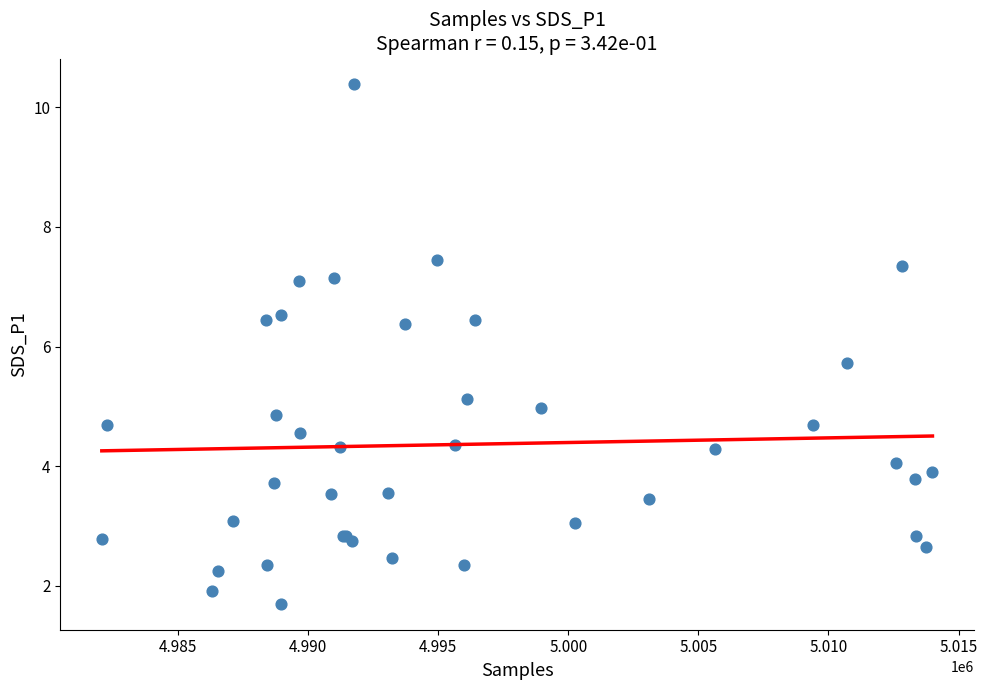

What Y value in the scatter plot is closest to 6?

5.7